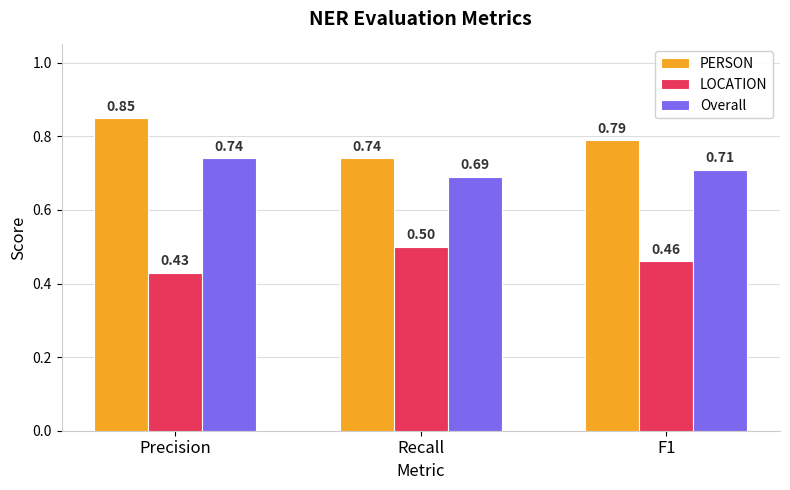

List the series in order of their overall mean, lowest first.

LOCATION, Overall, PERSON